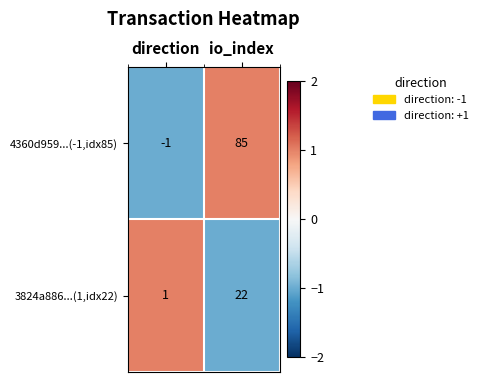

Between direction and io_index, which series saw the biggest shift?

4360d959...(-1,idx85)